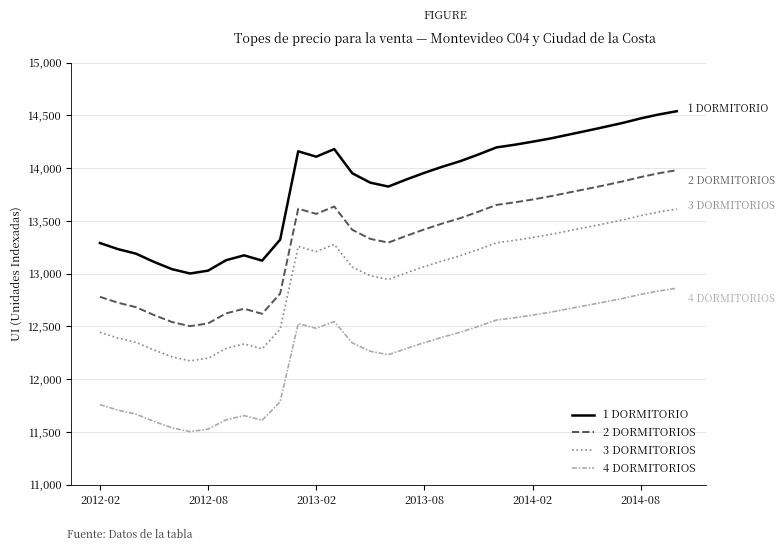

True or false: 1 DORMITORIO and 3 DORMITORIOS intersect in this chart.

False